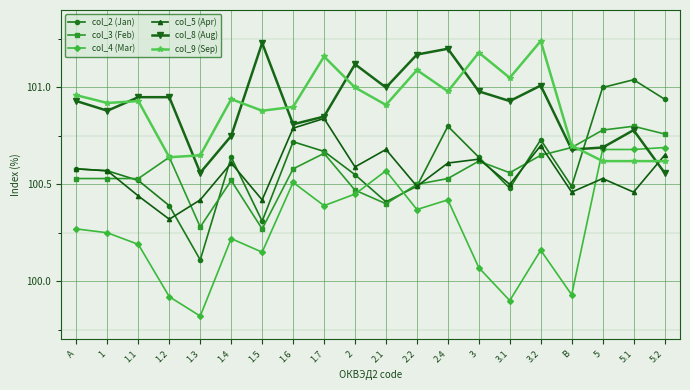

Between 3.1 and 3.2, which series saw the biggest shift?

col_4 (Mar)